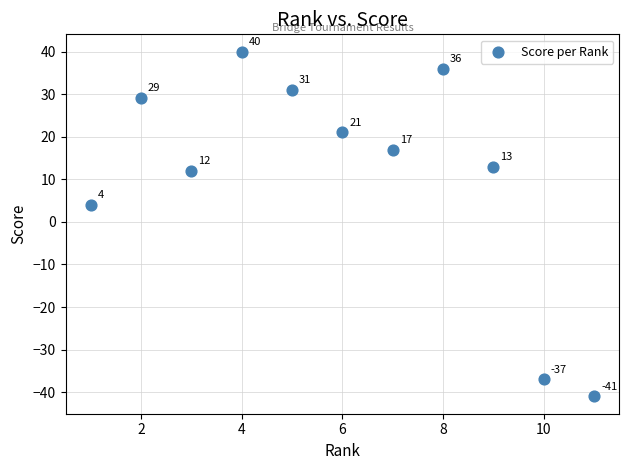

What is the range of Y values (max minus min)?

81